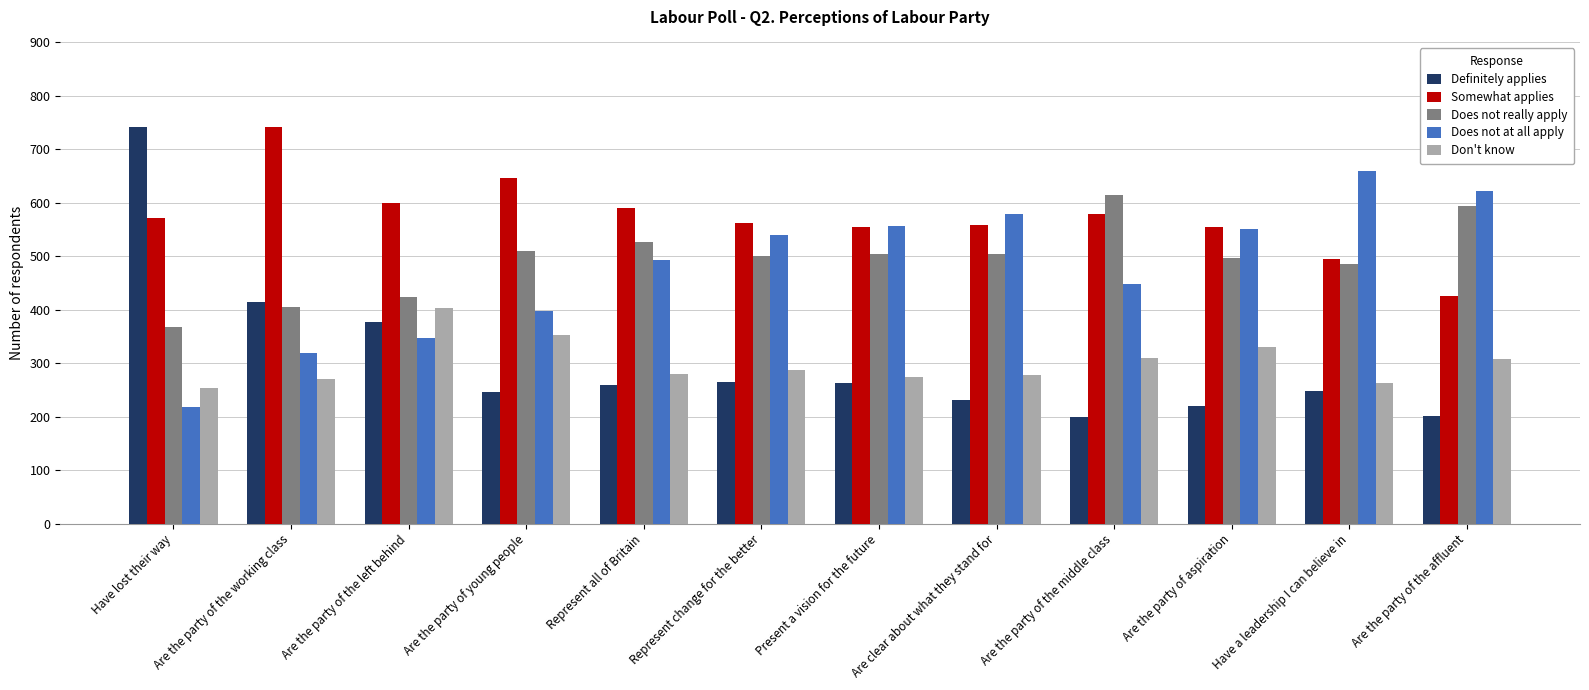

What is the minimum value shown in the chart?

199